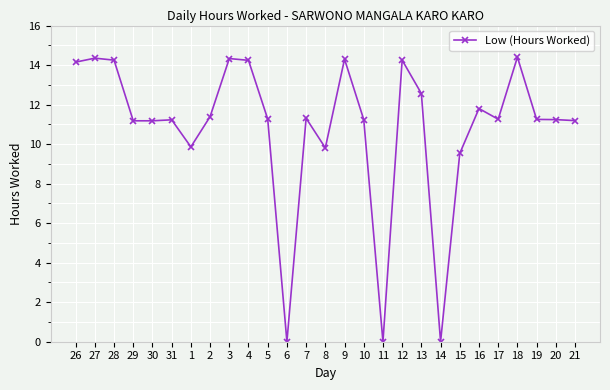

What is the maximum value shown in the chart?

14.4